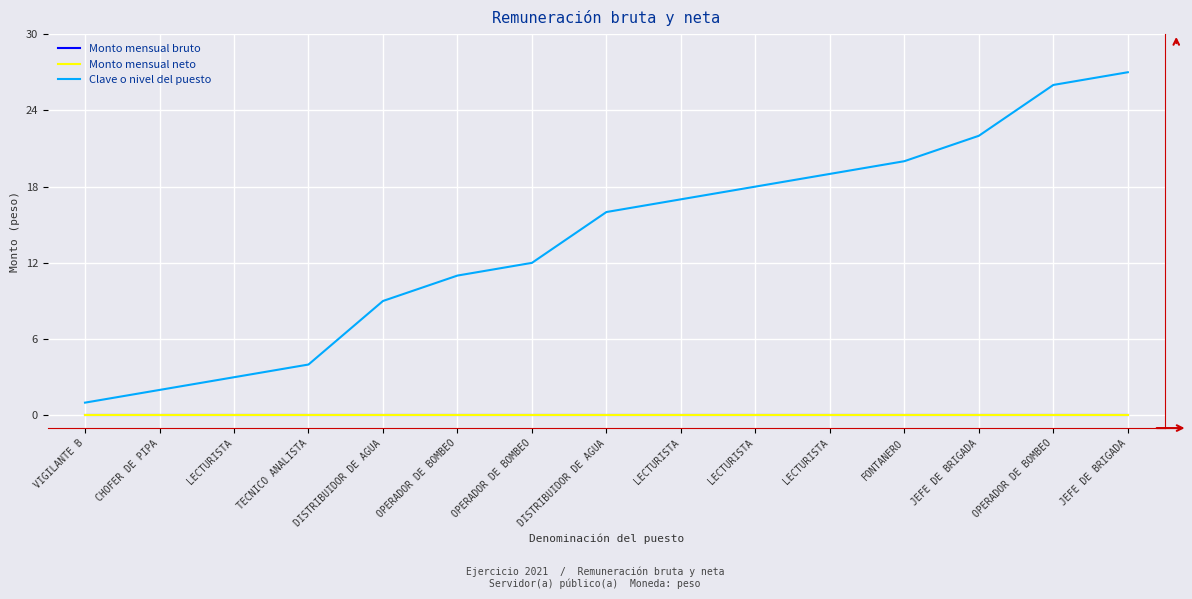

What is the sum of the Clave o nivel del puesto values at TECNICO ANALISTA and DISTRIBUIDOR DE AGUA?

20